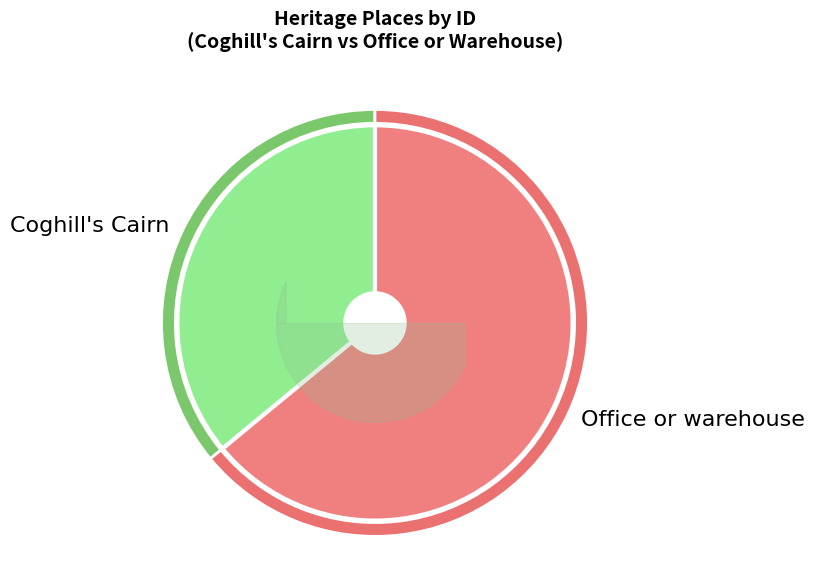

Is there any slice that represents more than half of the pie?

Yes